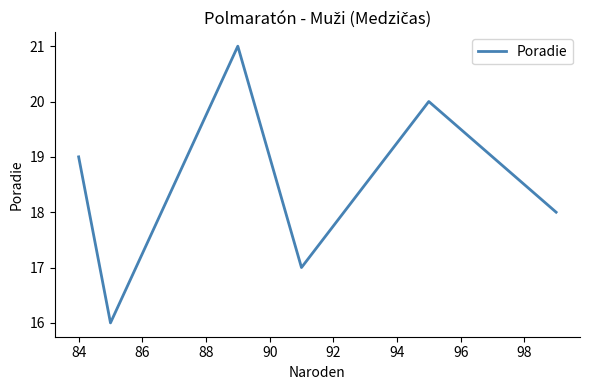

How many interior local peaks (higher than both neighbors) does the data have?

2